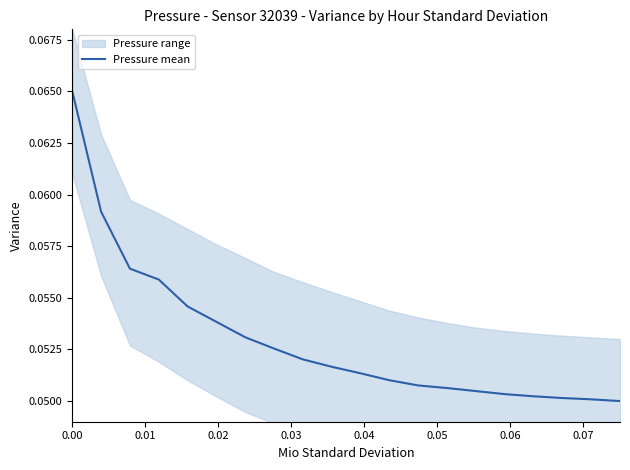

True or false: the data shows 0.1 at 18.

False